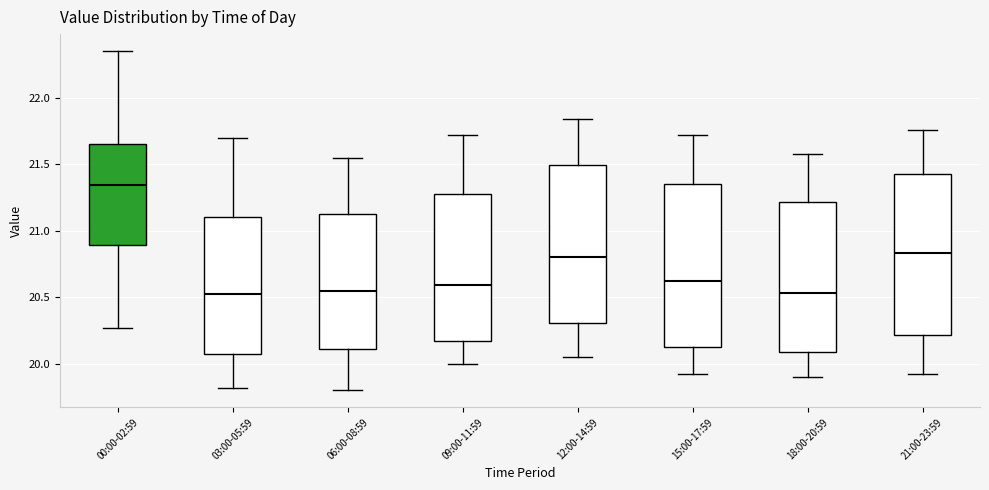

Reading left to right, transcribe this box plot: for each box, give where its median line is, the range the box spans, and where its two whiskers end, as read against the y-axis. The values are not printed on the chart, so give them approximately, as read against the axis.

00:00-02:59: median 21.35, box 20.90 to 21.65, whiskers 20.25 to 22.35
03:00-05:59: median 20.55, box 20.05 to 21.10, whiskers 19.80 to 21.70
06:00-08:59: median 20.55, box 20.10 to 21.15, whiskers 19.80 to 21.55
09:00-11:59: median 20.60, box 20.15 to 21.30, whiskers 20.00 to 21.70
12:00-14:59: median 20.80, box 20.30 to 21.50, whiskers 20.05 to 21.85
15:00-17:59: median 20.60, box 20.15 to 21.35, whiskers 19.90 to 21.70
18:00-20:59: median 20.55, box 20.10 to 21.20, whiskers 19.90 to 21.60
21:00-23:59: median 20.85, box 20.20 to 21.45, whiskers 19.90 to 21.75